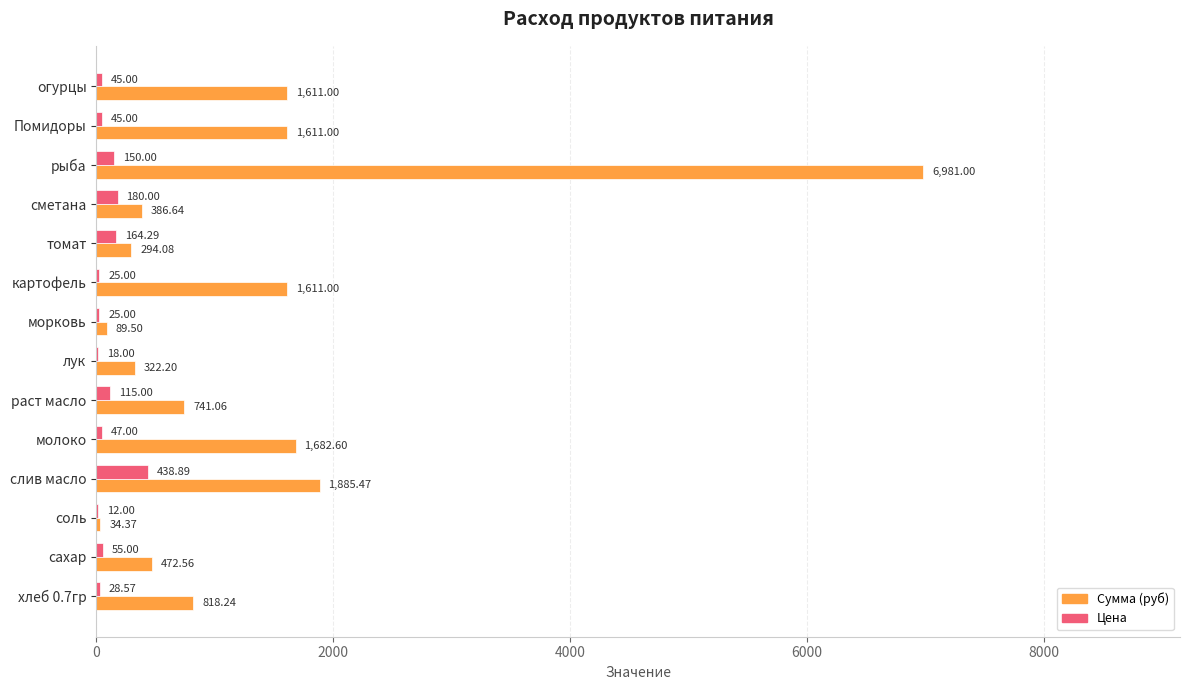

Between томат and огурцы, which series saw the biggest shift?

Сумма (руб)